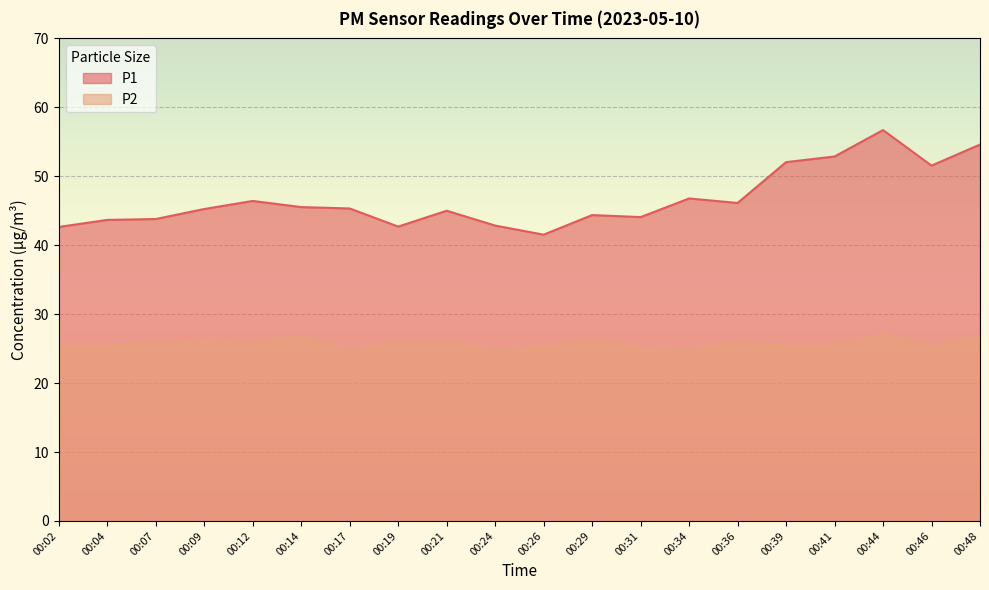

Reading right to left, what are all the values shown in this chart?

P1: 00:48=54.6	00:46=51.5	00:44=56.7	00:41=52.9	00:39=52.0	00:36=46.1	00:34=46.8	00:31=44.1	00:29=44.4	00:26=41.5	00:24=42.9	00:21=45.0	00:19=42.7	00:17=45.3	00:14=45.5	00:12=46.4	00:09=45.2	00:07=43.8	00:04=43.7	00:02=42.6
P2: 00:48=26.7	00:46=25.4	00:44=27.1	00:41=25.4	00:39=25.4	00:36=25.8	00:34=25.0	00:31=25.2	00:29=26.3	00:26=25.2	00:24=25.0	00:21=25.8	00:19=25.8	00:17=24.9	00:14=26.8	00:12=25.9	00:09=26.3	00:07=25.8	00:04=25.4	00:02=25.5